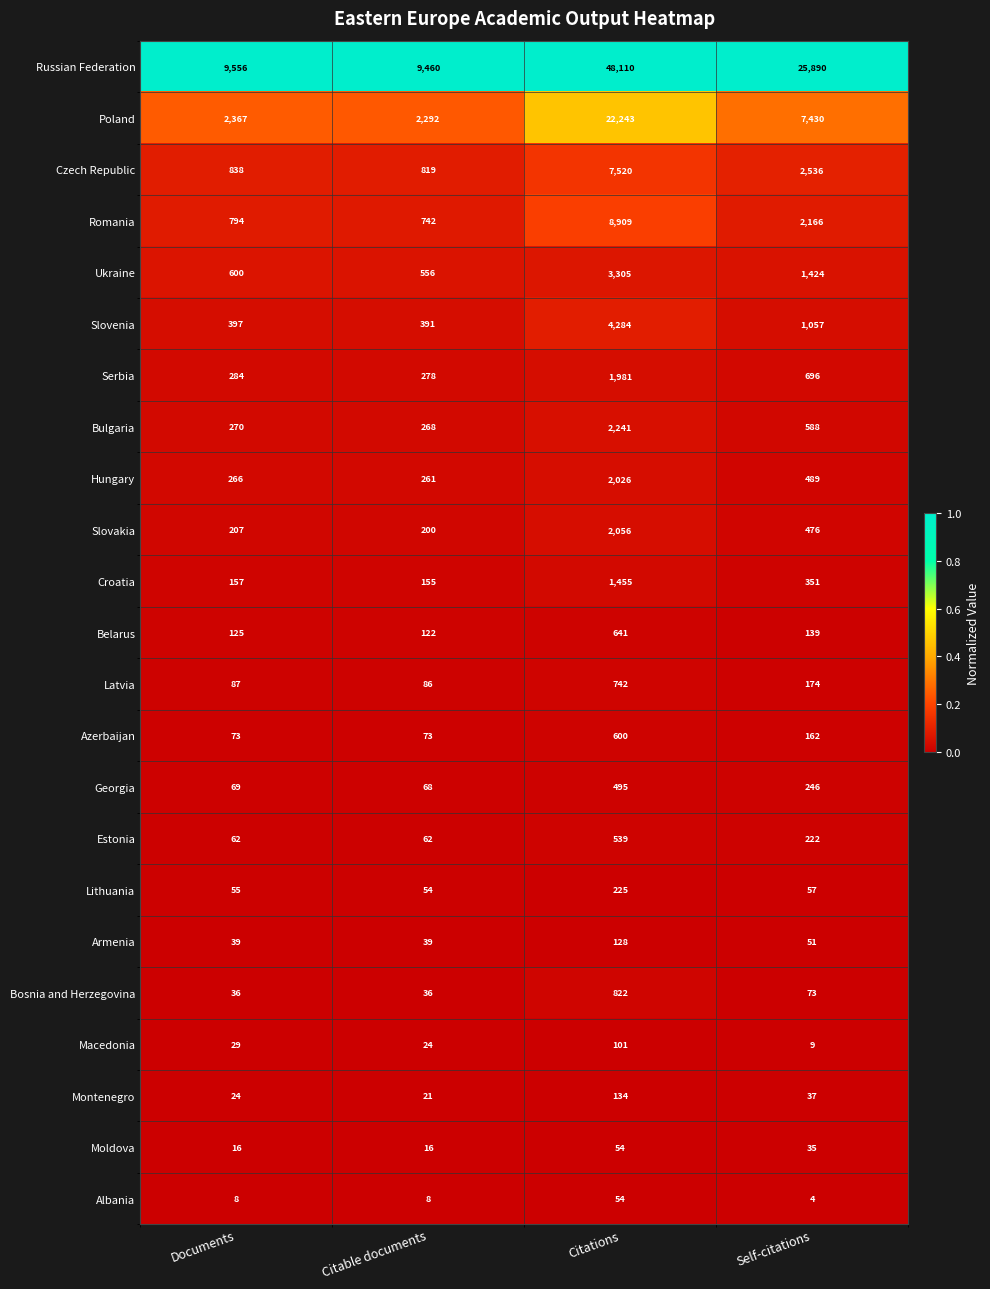

At Citable documents, list the series in order from largest to smallest.

Russian Federation, Poland, Czech Republic, Romania, Ukraine, Slovenia, Serbia, Bulgaria, Hungary, Slovakia, Croatia, Belarus, Latvia, Azerbaijan, Georgia, Estonia, Lithuania, Armenia, Bosnia and Herzegovina, Macedonia, Montenegro, Moldova, Albania